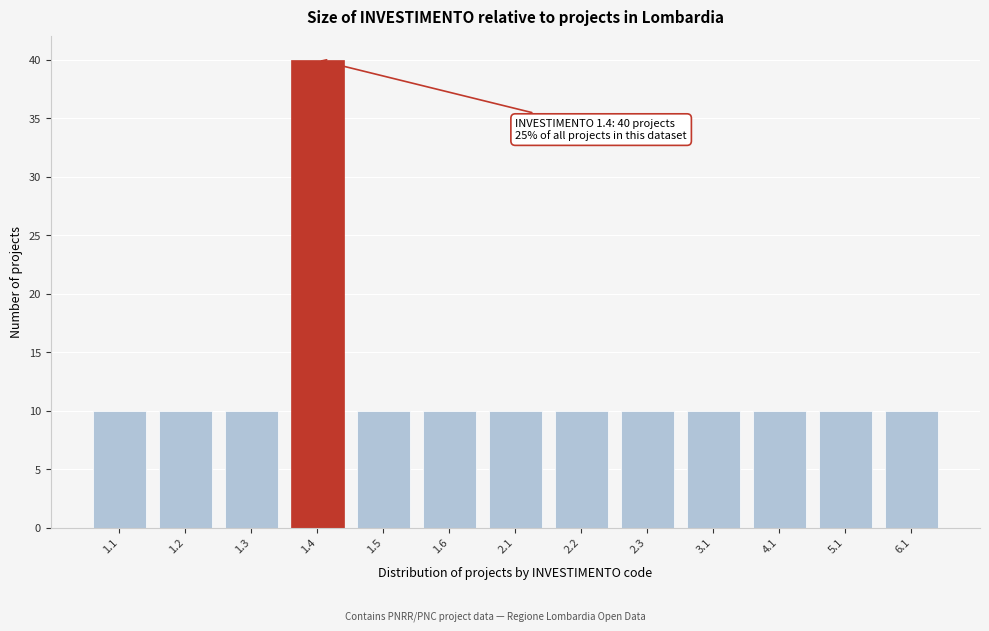

Reading left to right, extract all data points from this chart.

10	10	10	40	10	10	10	10	10	10	10	10	10